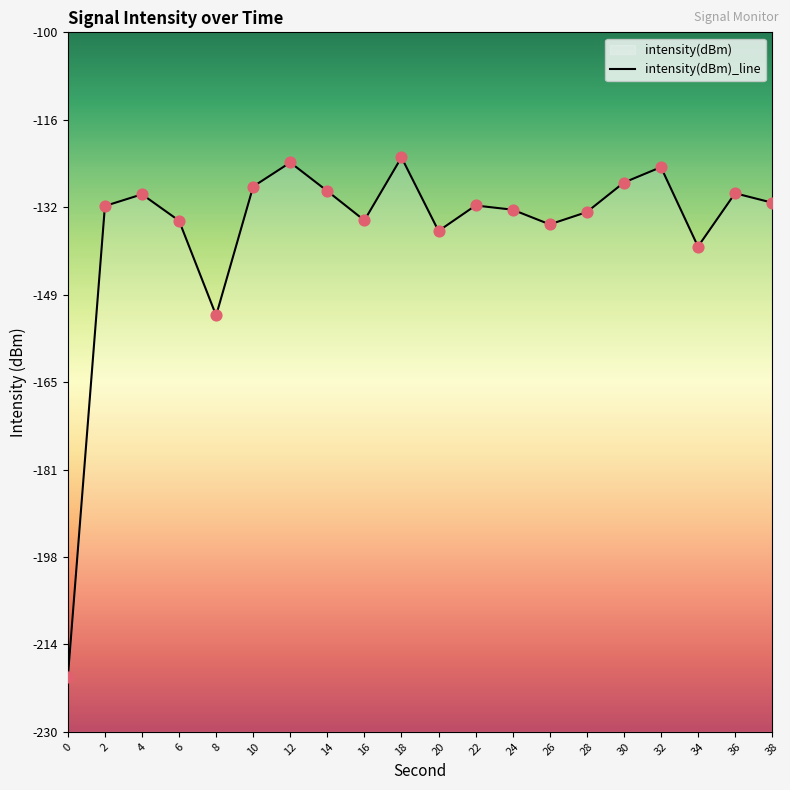

Which has a higher value, 2 or 0?

2